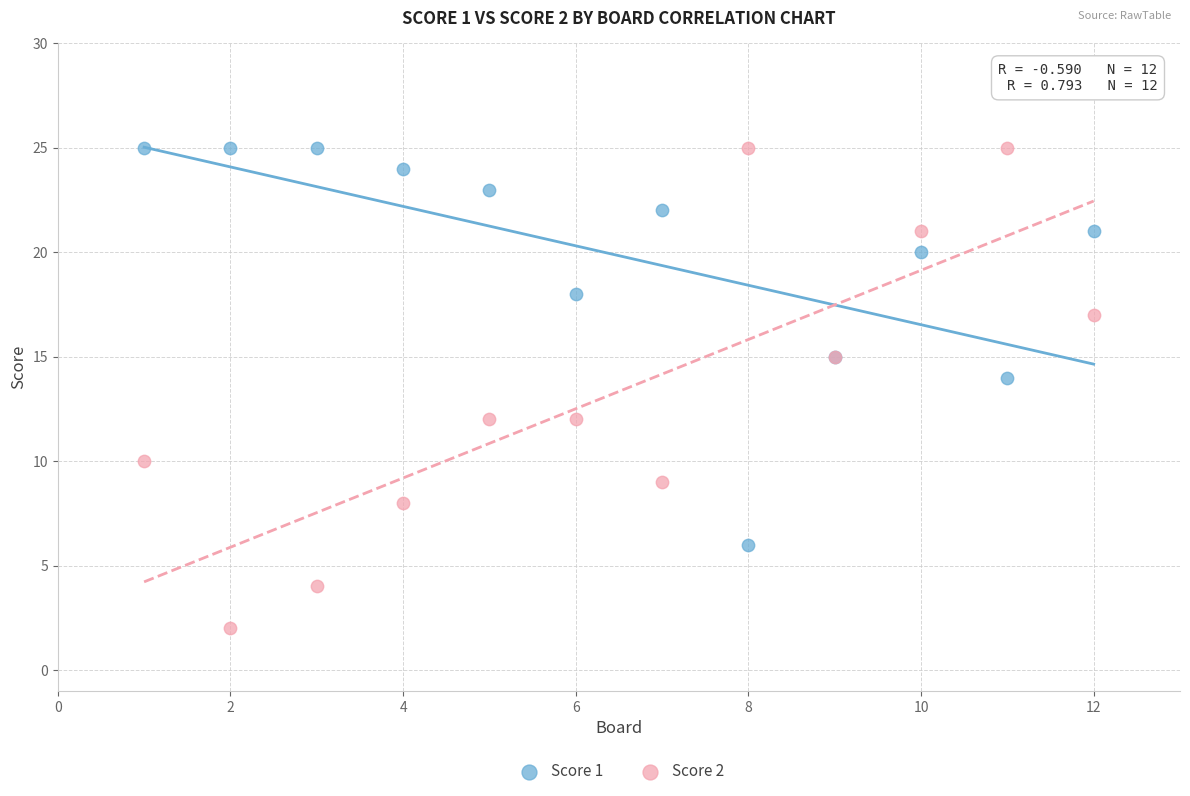

Which series contains the lowest Y value?

Score 2